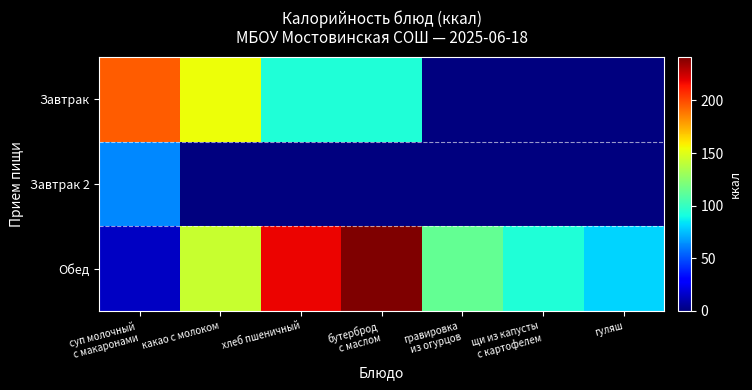

Reading left to right, transcribe all the data shown in this chart.

Завтрак: суп молочный
с макаронами=195.1	какао с молоком=153.9	хлеб пшеничный=94.0	бутерброд
с маслом=94.0	гравировка
из огурцов=0.0	щи из капусты
с картофелем=0.0	гуляш=0.0
Завтрак 2: суп молочный
с макаронами=62.7	какао с молоком=0.0	хлеб пшеничный=0.0	бутерброд
с маслом=0.0	гравировка
из огурцов=0.0	щи из капусты
с картофелем=0.0	гуляш=0.0
Обед: суп молочный
с макаронами=15.0	какао с молоком=142.9	хлеб пшеничный=218.0	бутерброд
с маслом=241.1	гравировка
из огурцов=113.8	щи из капусты
с картофелем=94.0	гуляш=80.4